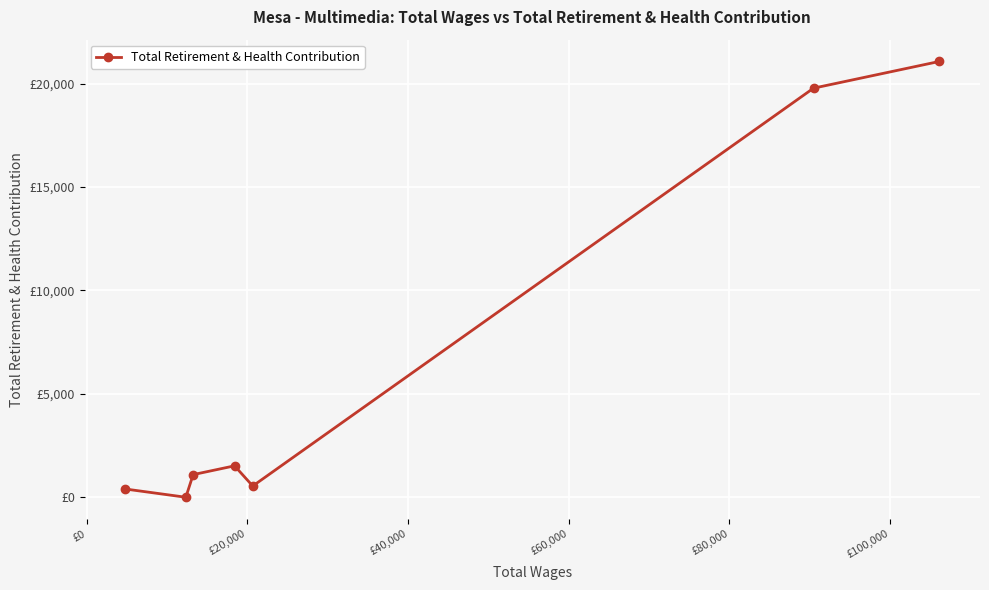

What is the maximum value shown in the chart?

21075